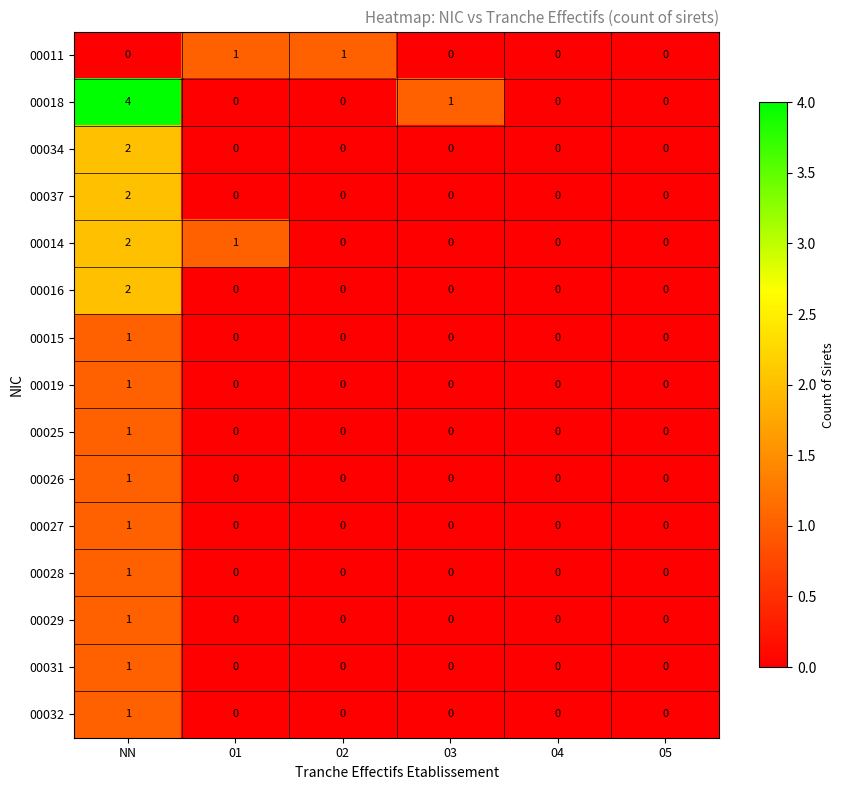

How many values in 00027 are above zero?

1